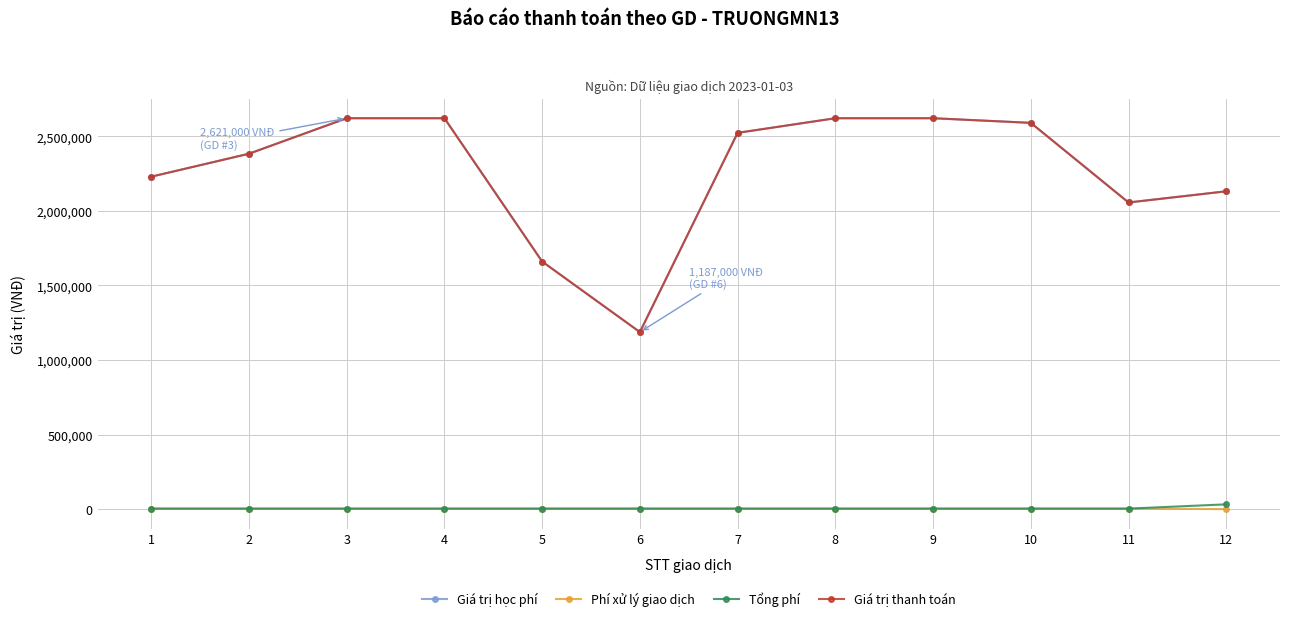

Is this an area chart (filled region under the line)?

No